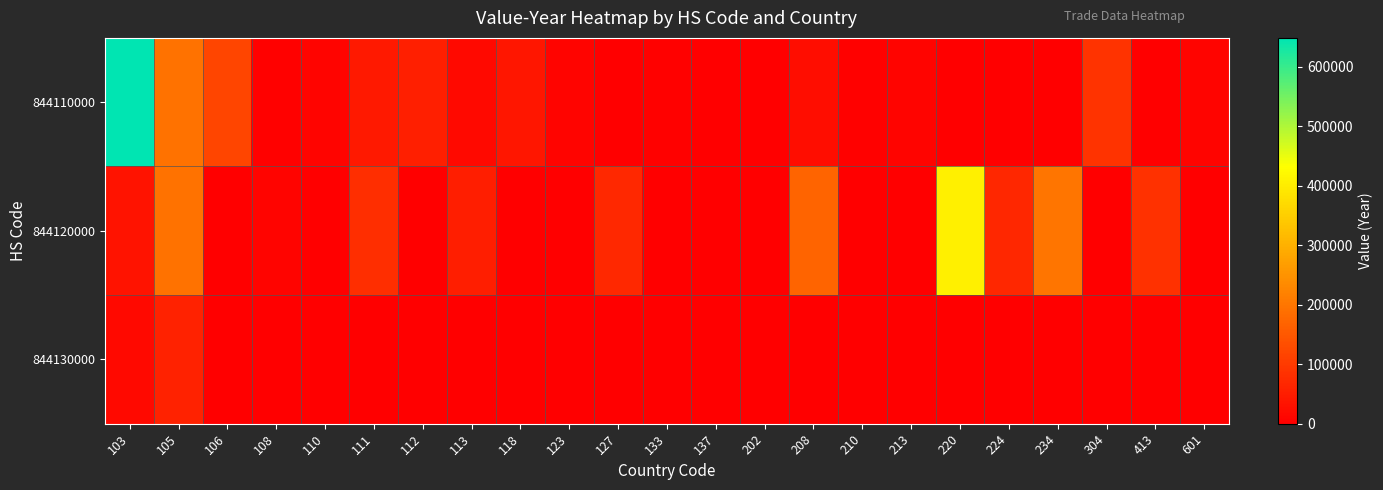

Rank the series by their maximum value, from lowest to highest.

844130000, 844120000, 844110000